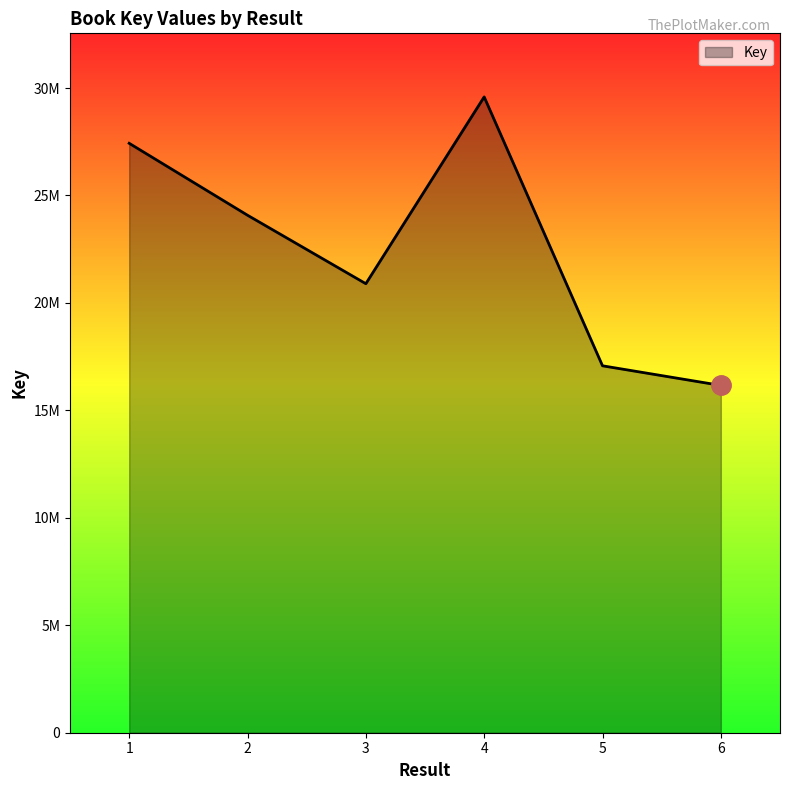

Does the chart have visible grid lines?

No